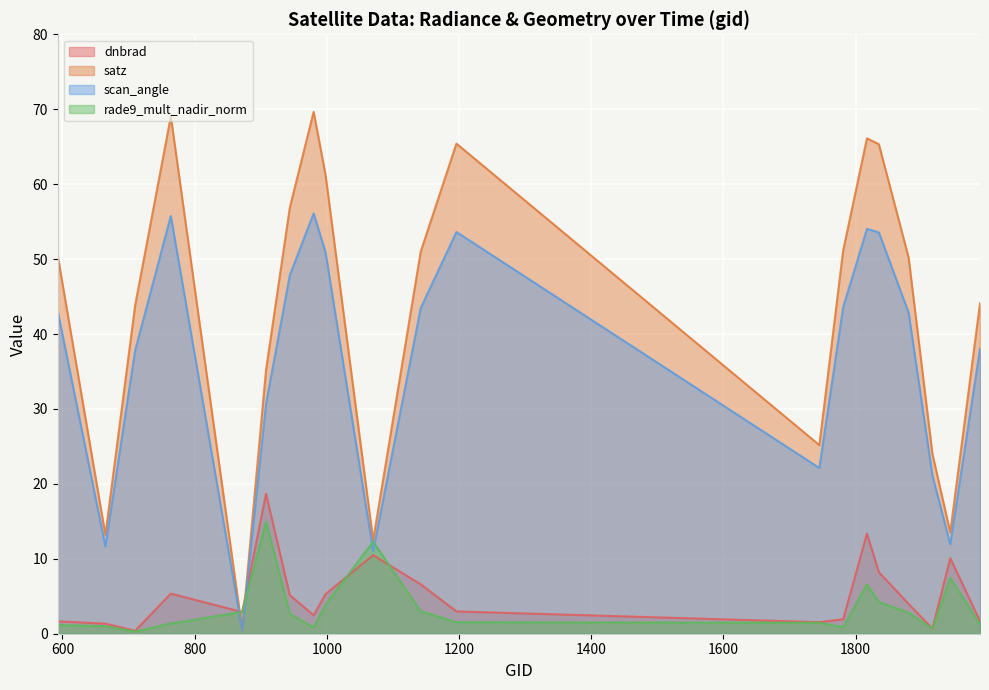

At which label does satz reach its peak?

980